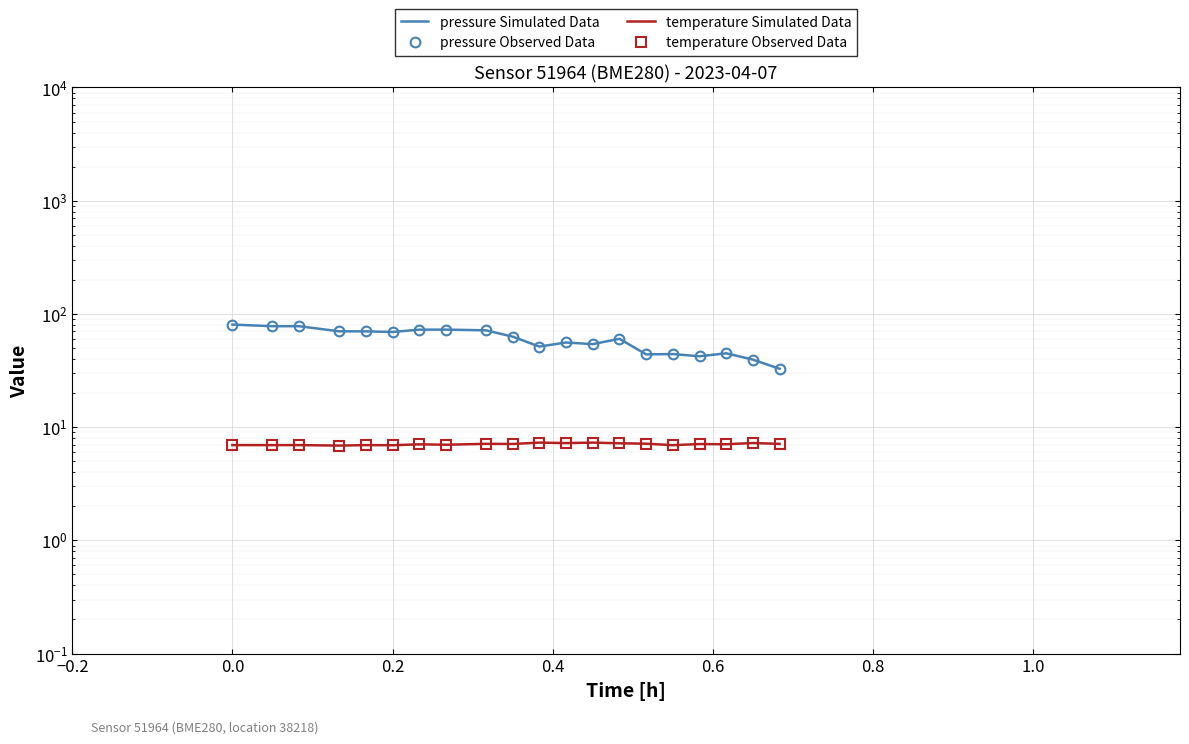

In pressure Observed Data, how many points are lower than both neighbors (excluding endpoints)?

5